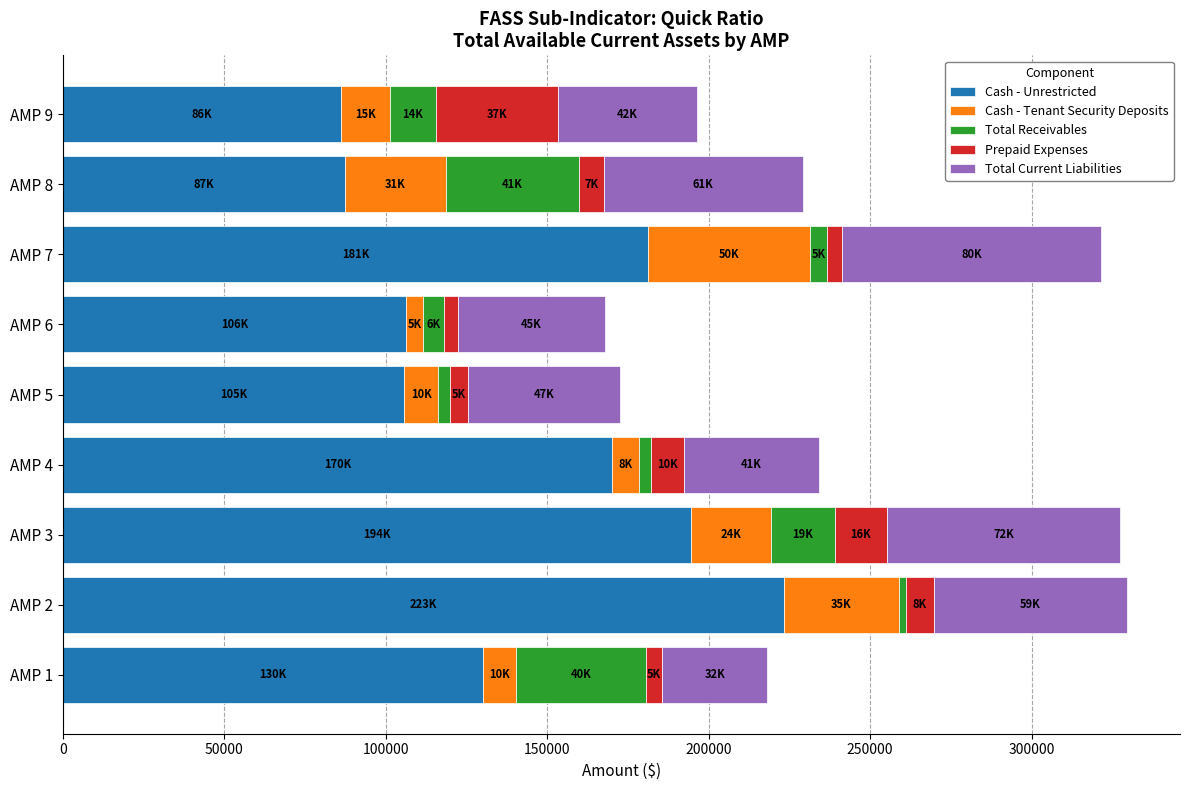

What is the maximum value for Cash - Unrestricted?

223356